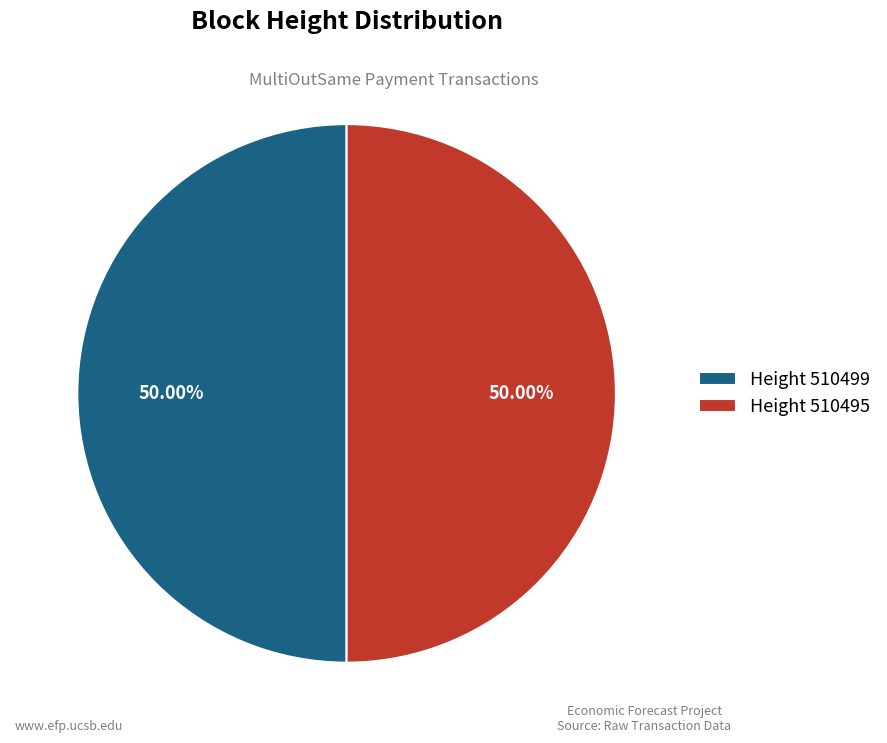

Count the number of slices in the pie.

2